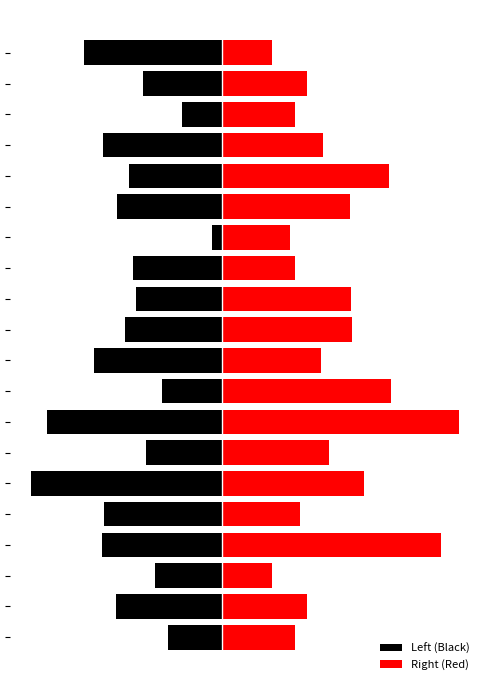

Rank the categories by Right (Red) value from highest to lowest.

7, 3, 8, 15, 5, 10, 11, 14, 6, 16, 9, 1, 18, 4, 0, 17, 12, 13, 2, 19